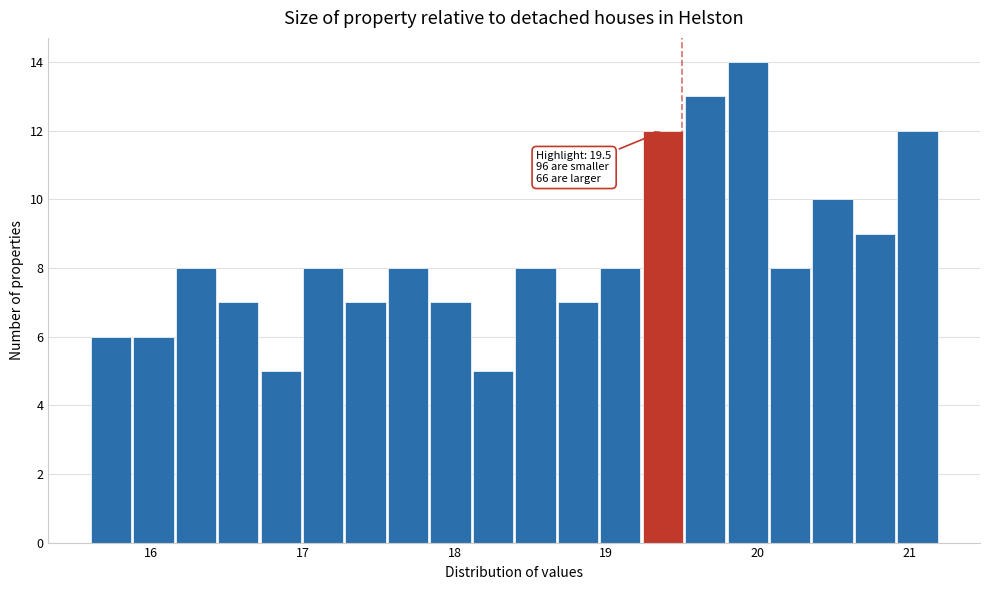

Read against the x-axis, roughly where is the centre of the tallest bar?

19.9